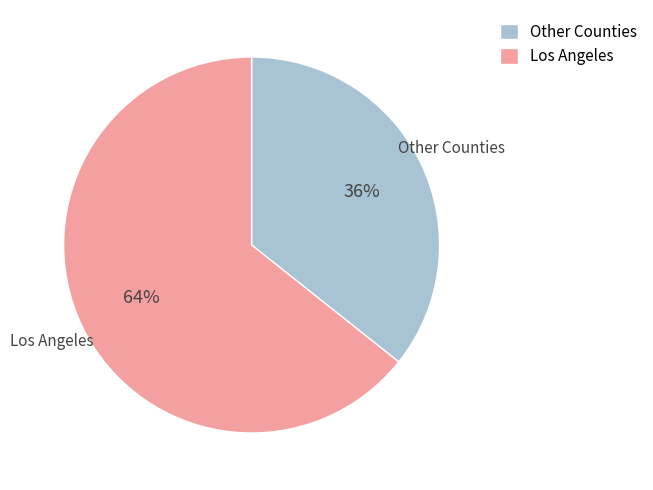

How many segments does this pie chart have?

2